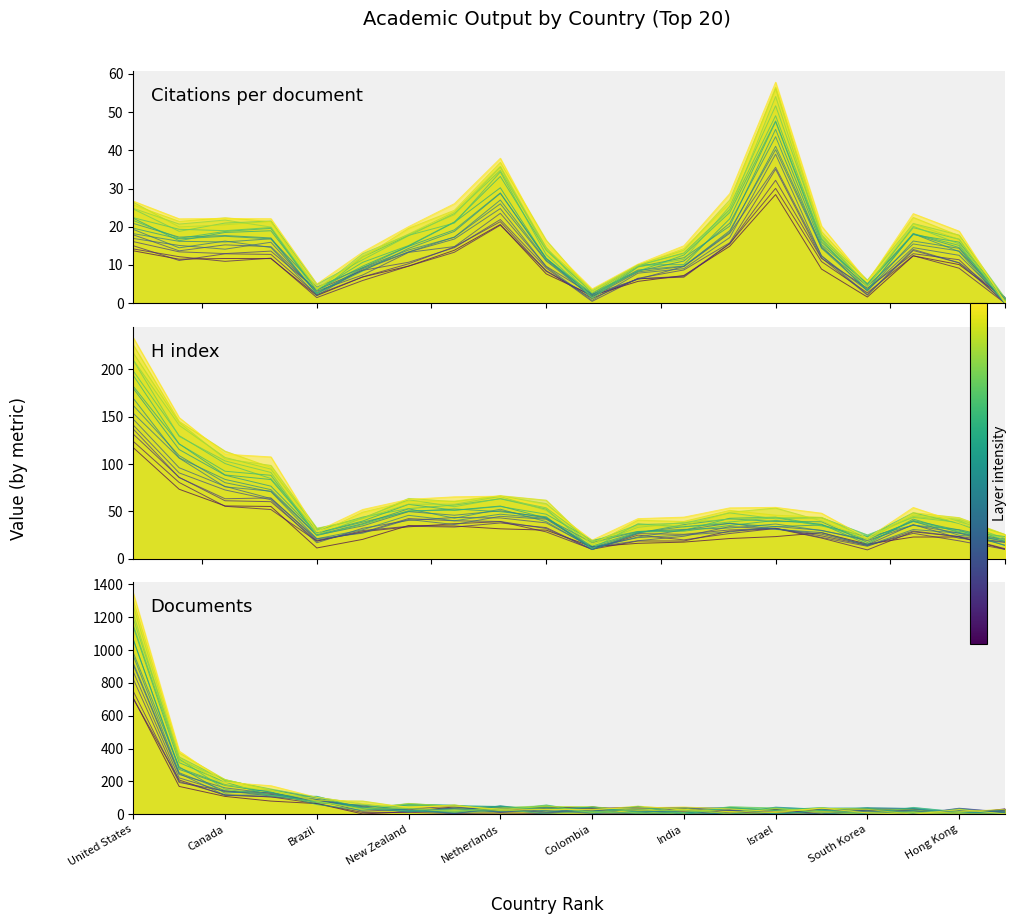

How many positive values does the Documents series have?

19